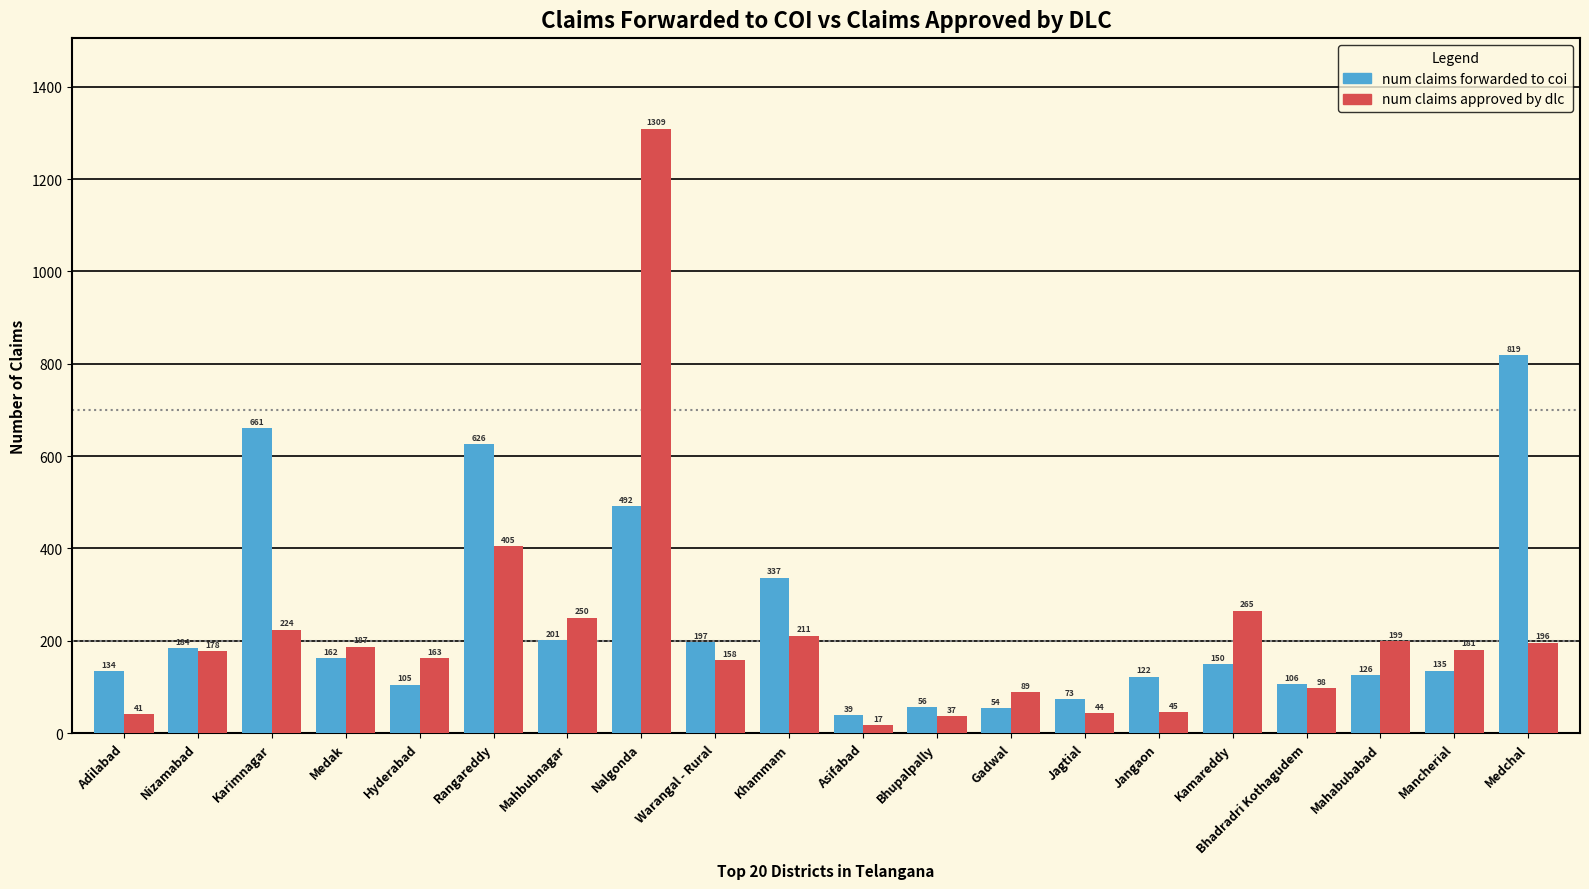

Which category has the lowest value across all series?

Asifabad